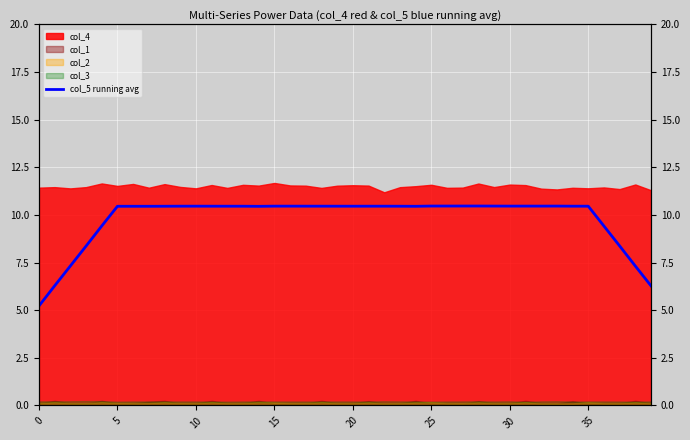

Is it true that the value at 29 is 10.5?

True